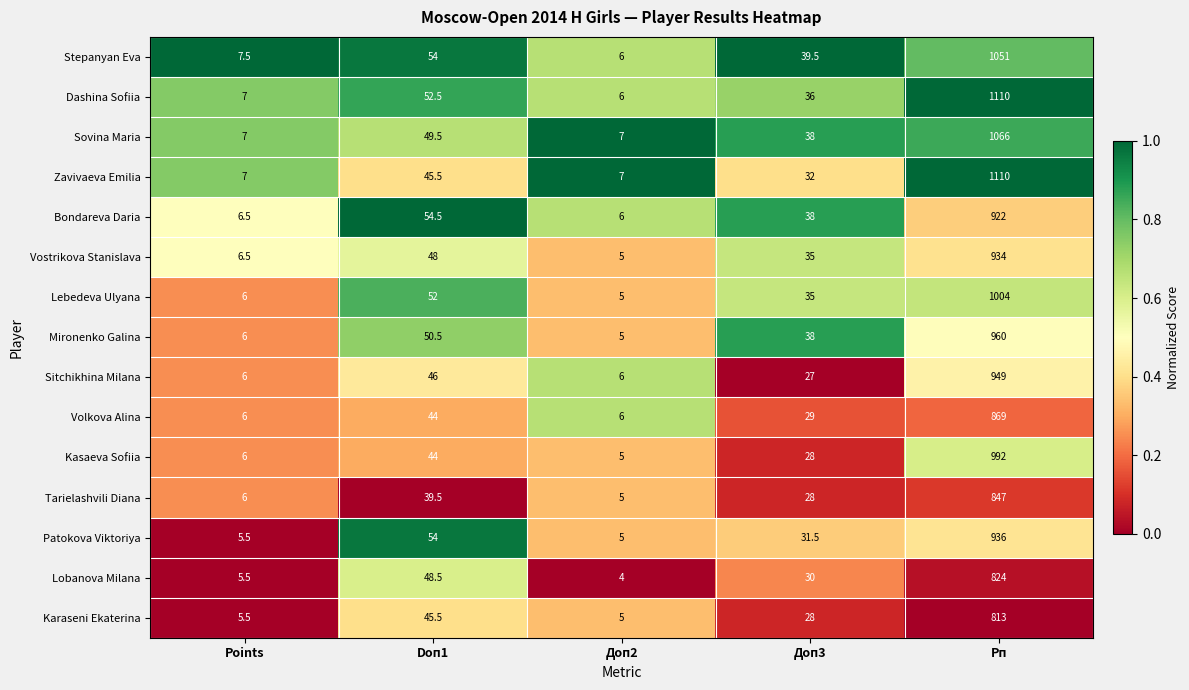

At which category is the sum across all series the highest?

Рп